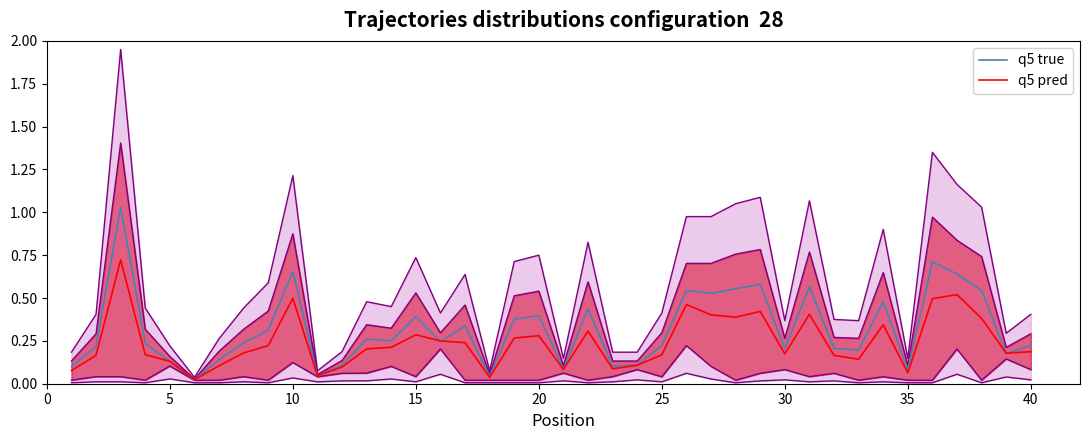

What is the highest value of the q5 true series?

1.0